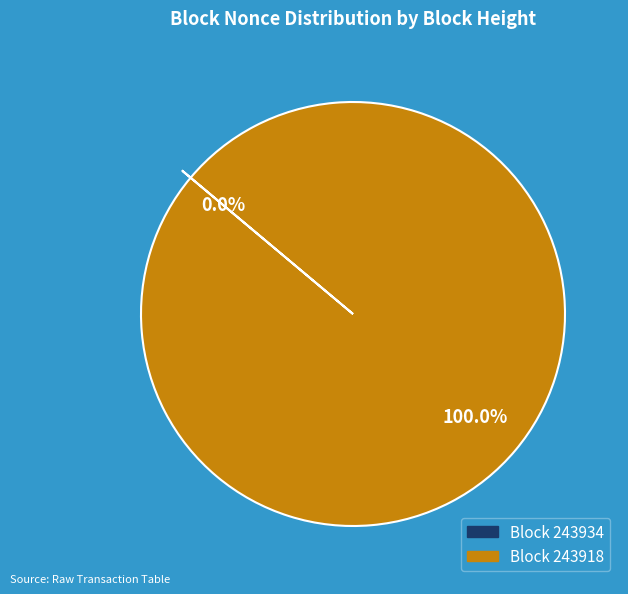

To the nearest percent, what is the difference between the largest and smallest slice percentages?

100%